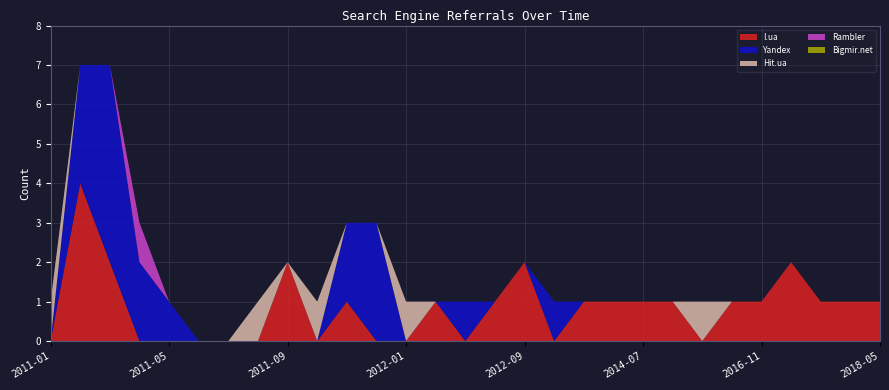

Reading left to right, list all the values displayed in this chart.

I.ua: 2011-01=0	2011-02=4	2011-03=2	2011-04=0	2011-05=0	2011-06=0	2011-07=0	2011-08=0	2011-09=2	2011-10=0	2011-11=1	2011-12=0	2012-01=0	2012-02=1	2012-03=0	2012-04=1	2012-09=2	2012-10=0	2012-12=1	2013-06=1	2014-07=1	2015-05=1	2015-12=0	2016-02=1	2016-11=1	2017-02=2	2017-05=1	2017-12=1	2018-05=1
Yandex: 2011-01=0	2011-02=3	2011-03=5	2011-04=2	2011-05=1	2011-06=0	2011-07=0	2011-08=0	2011-09=0	2011-10=0	2011-11=2	2011-12=3	2012-01=0	2012-02=0	2012-03=1	2012-04=0	2012-09=0	2012-10=1	2012-12=0	2013-06=0	2014-07=0	2015-05=0	2015-12=0	2016-02=0	2016-11=0	2017-02=0	2017-05=0	2017-12=0	2018-05=0
Hit.ua: 2011-01=1	2011-02=0	2011-03=0	2011-04=0	2011-05=0	2011-06=0	2011-07=0	2011-08=1	2011-09=0	2011-10=1	2011-11=0	2011-12=0	2012-01=1	2012-02=0	2012-03=0	2012-04=0	2012-09=0	2012-10=0	2012-12=0	2013-06=0	2014-07=0	2015-05=0	2015-12=1	2016-02=0	2016-11=0	2017-02=0	2017-05=0	2017-12=0	2018-05=0
Rambler: 2011-01=0	2011-02=0	2011-03=0	2011-04=1	2011-05=0	2011-06=0	2011-07=0	2011-08=0	2011-09=0	2011-10=0	2011-11=0	2011-12=0	2012-01=0	2012-02=0	2012-03=0	2012-04=0	2012-09=0	2012-10=0	2012-12=0	2013-06=0	2014-07=0	2015-05=0	2015-12=0	2016-02=0	2016-11=0	2017-02=0	2017-05=0	2017-12=0	2018-05=0
Bigmir.net: 2011-01=0	2011-02=0	2011-03=0	2011-04=0	2011-05=0	2011-06=0	2011-07=0	2011-08=0	2011-09=0	2011-10=0	2011-11=0	2011-12=0	2012-01=0	2012-02=0	2012-03=0	2012-04=0	2012-09=0	2012-10=0	2012-12=0	2013-06=0	2014-07=0	2015-05=0	2015-12=0	2016-02=0	2016-11=0	2017-02=0	2017-05=0	2017-12=0	2018-05=0